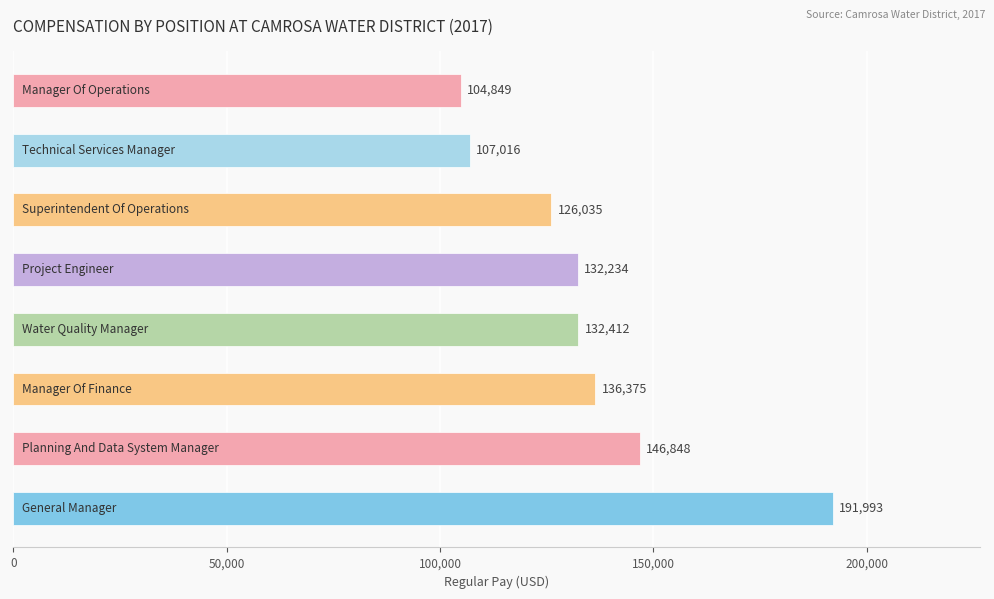

Does the chart contain stacked bars?

No